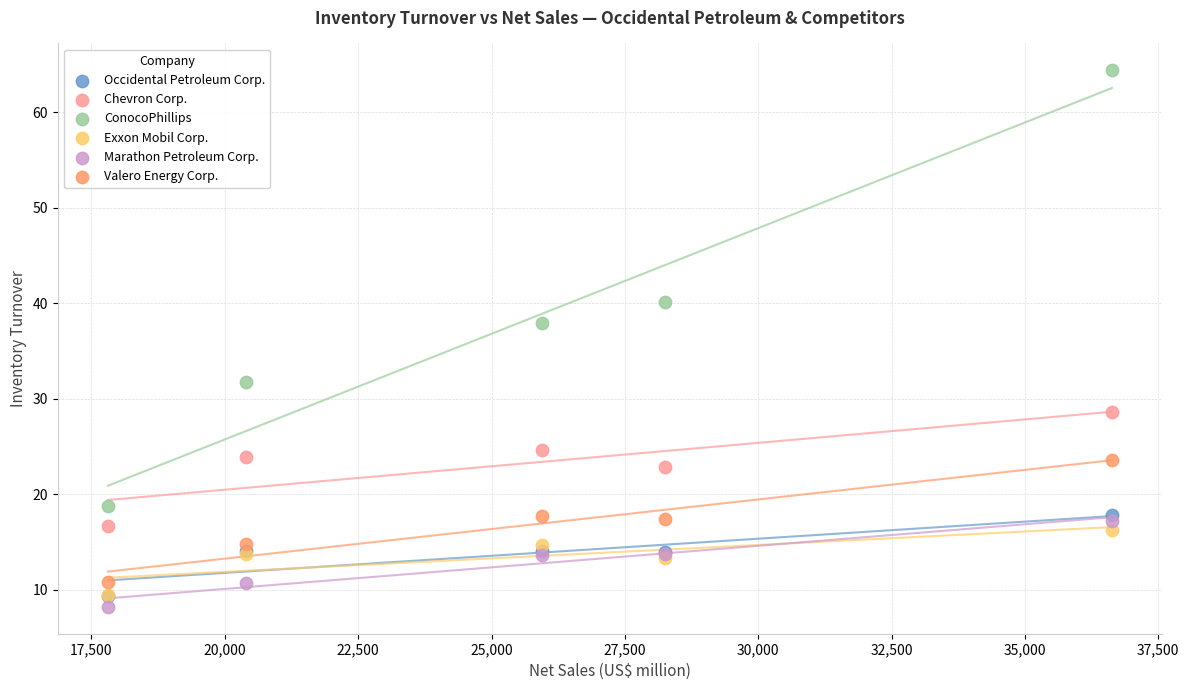

In the Chevron Corp. series, what Y value is closest to 22?

22.9